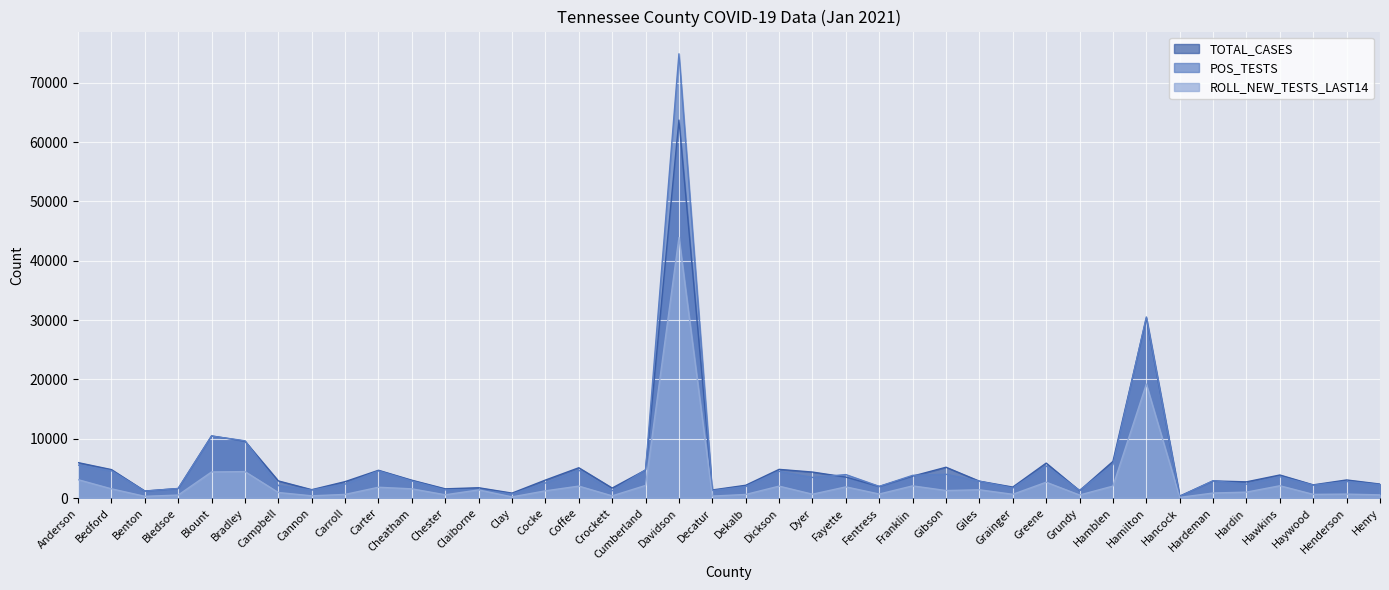

Does the chart display data point markers on the line(s)?

No